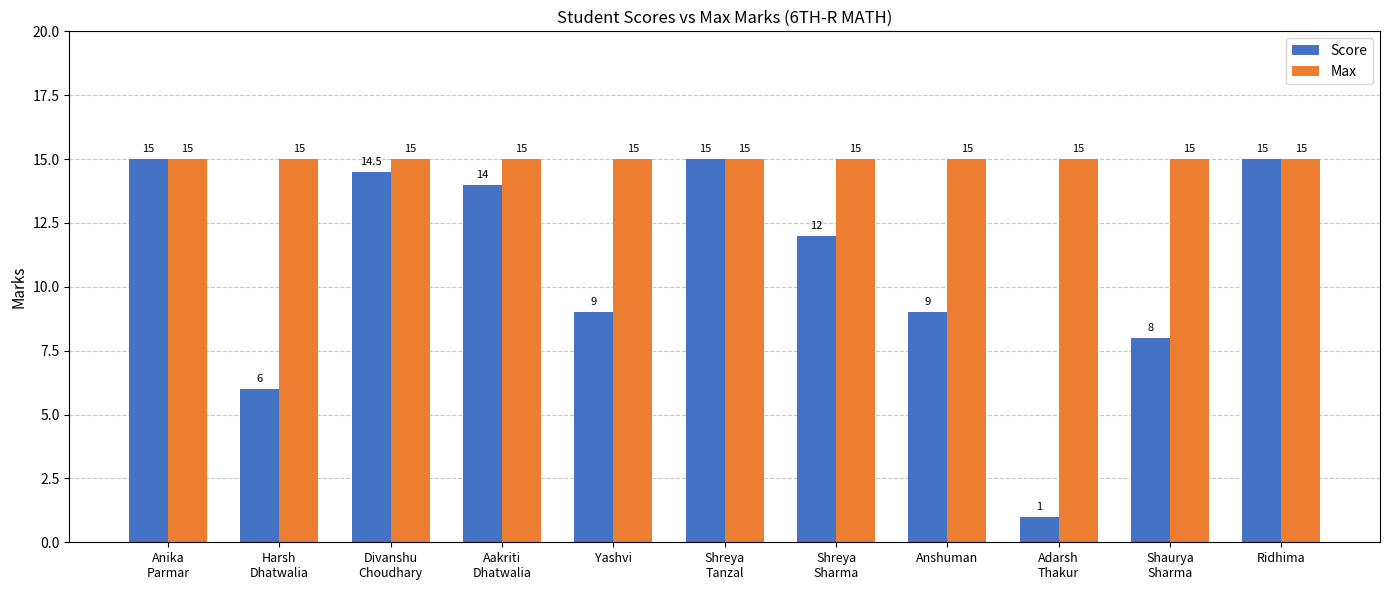

What is the total value across all series at Harsh
Dhatwalia?

21.0